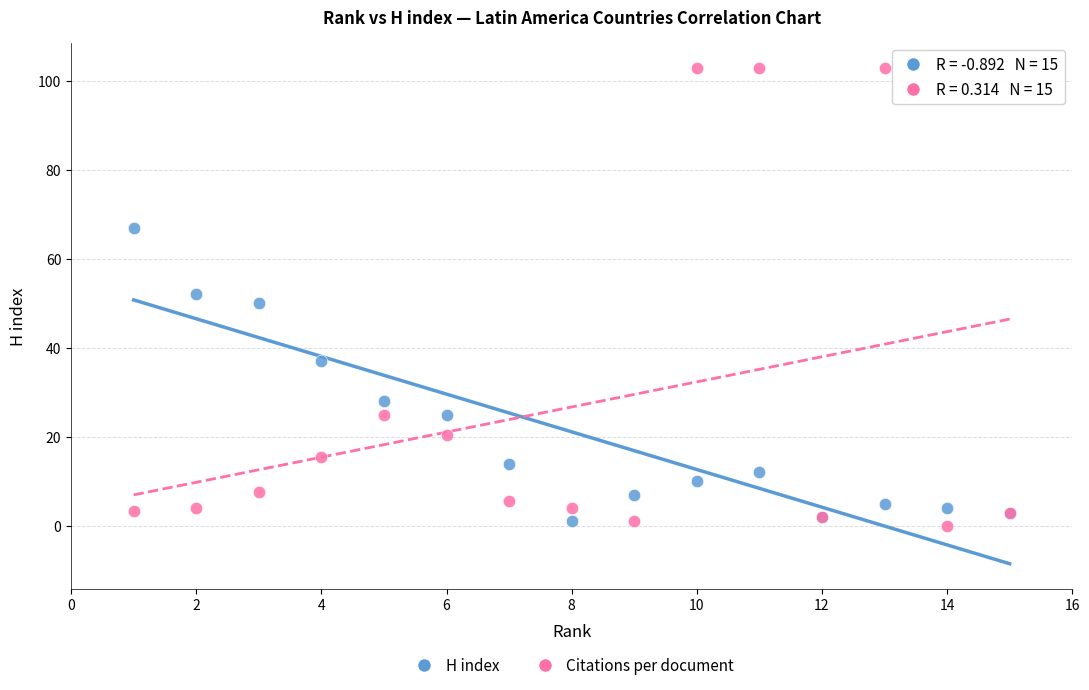

Which series reaches the maximum Y coordinate?

Citations per document